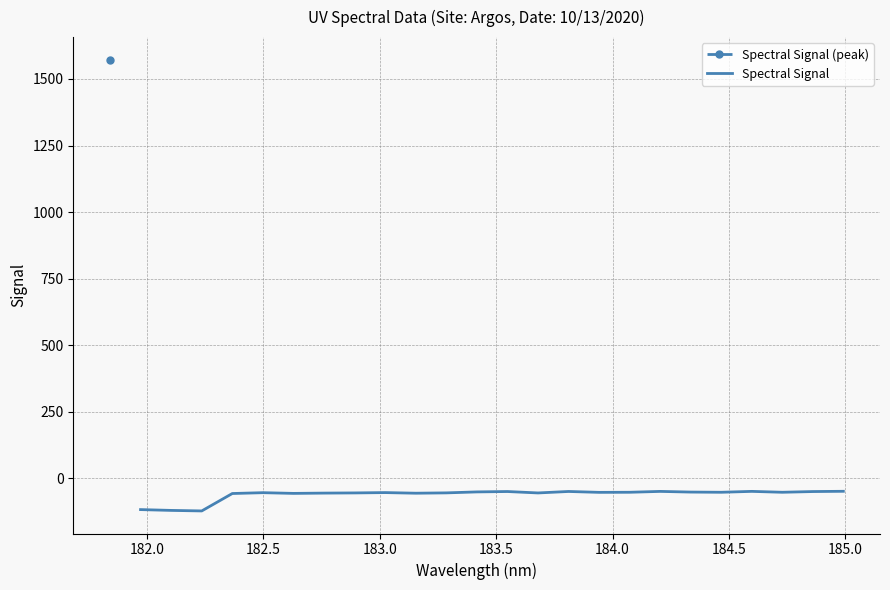

What is the sum of all values?

-1454.4